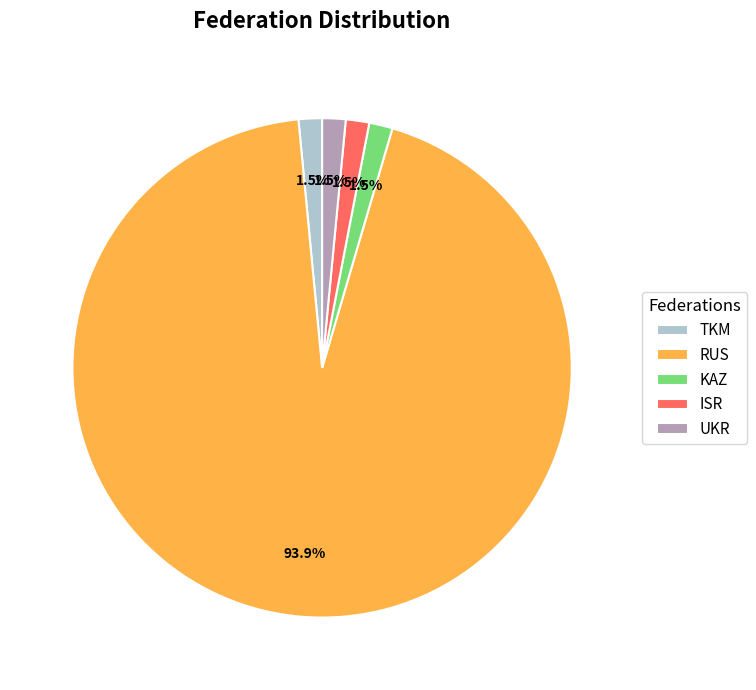

Which slice is the largest?

RUS